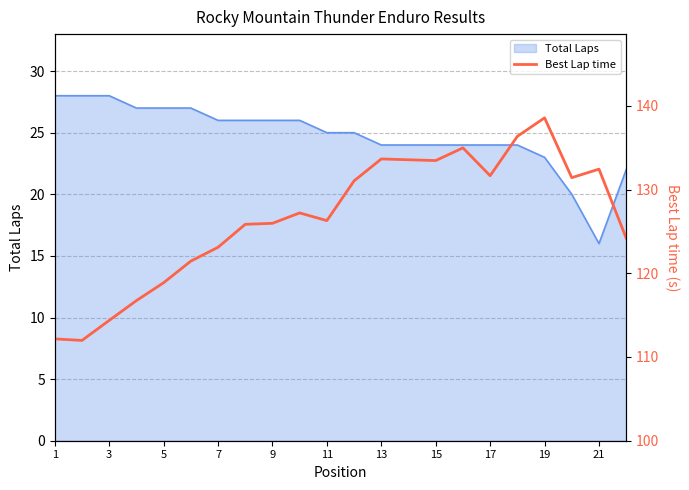

Reading left to right, what are all the values shown in this chart?

112.2	112.0	114.4	116.7	118.9	121.5	123.1	125.8	126.0	127.2	126.3	131.0	133.7	133.6	133.5	135.0	131.7	136.4	138.6	131.4	132.4	124.2